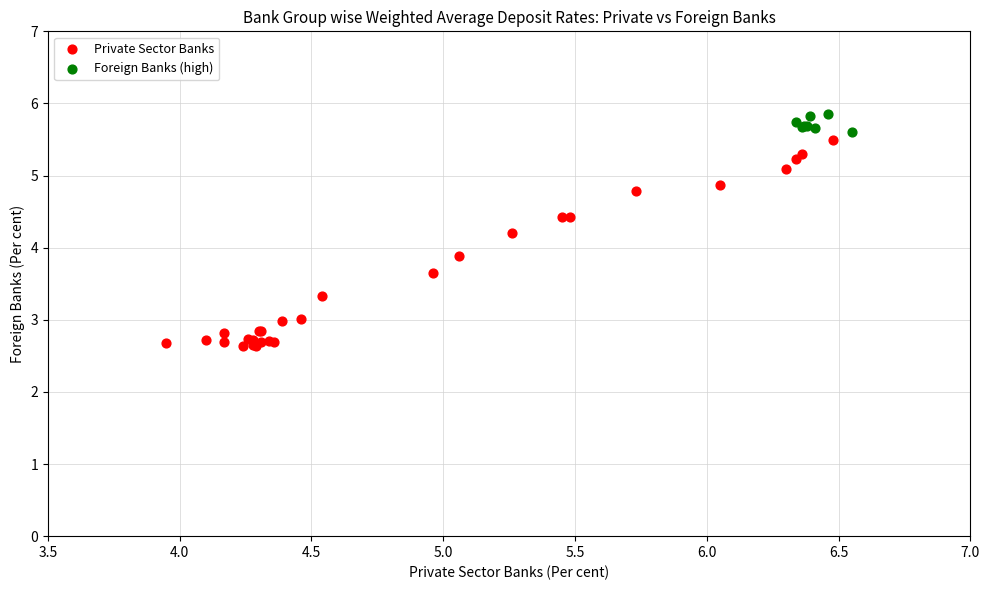

What are all the series names shown in the legend?

Private Sector Banks, Foreign Banks (high)